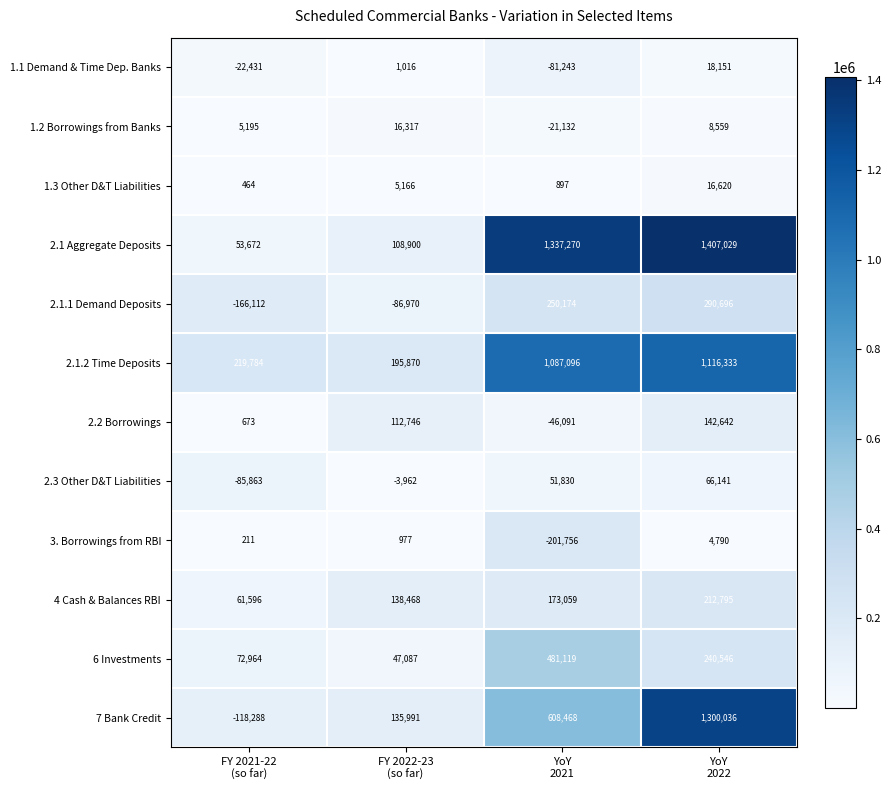

What is the difference between the second highest and minimum values in the 4 Cash & Balances RBI series?

111463